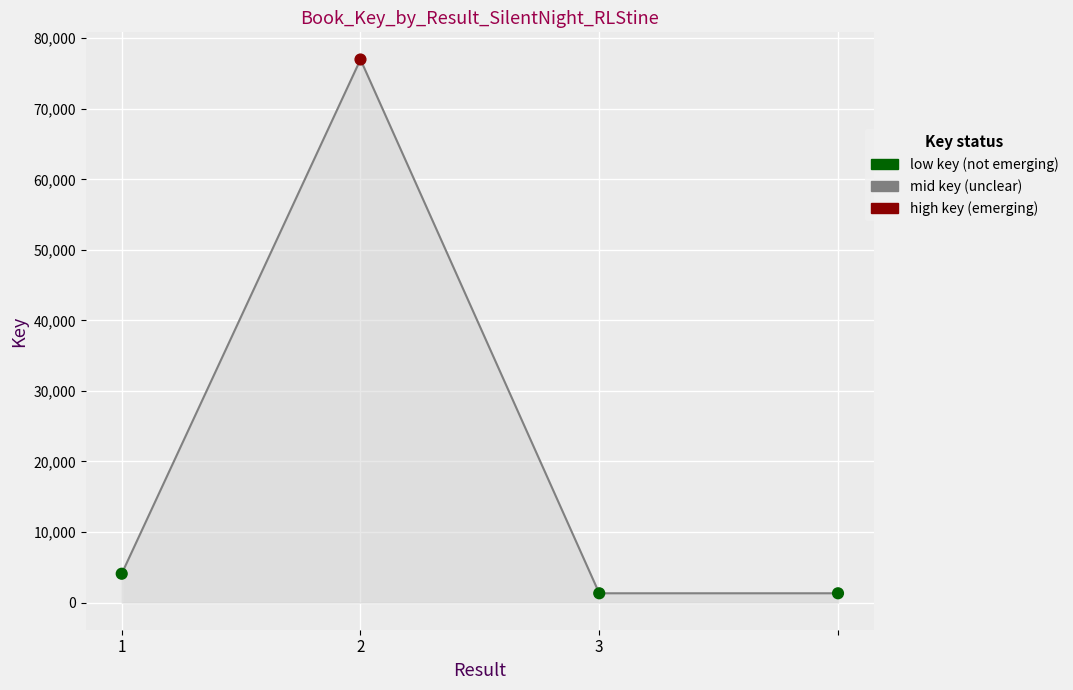

What is the greatest value displayed?

76992